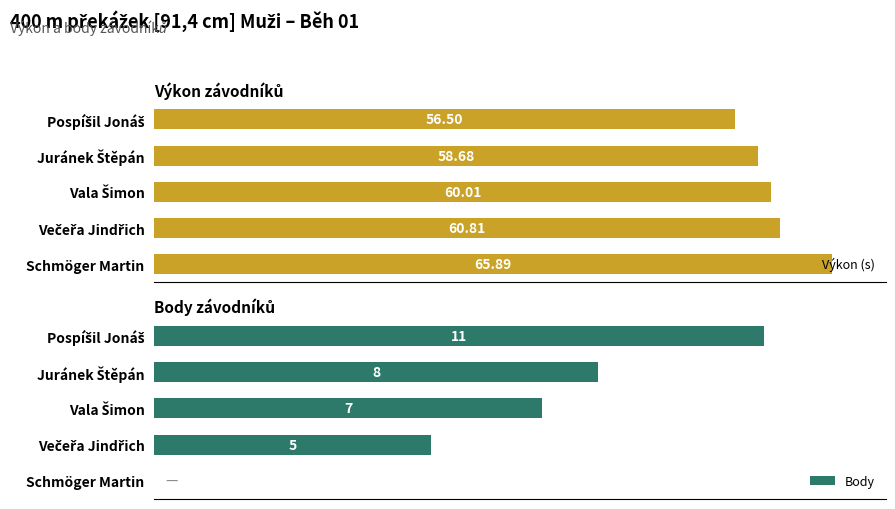

At which label does Výkon (s) reach its peak?

Schmöger Martin